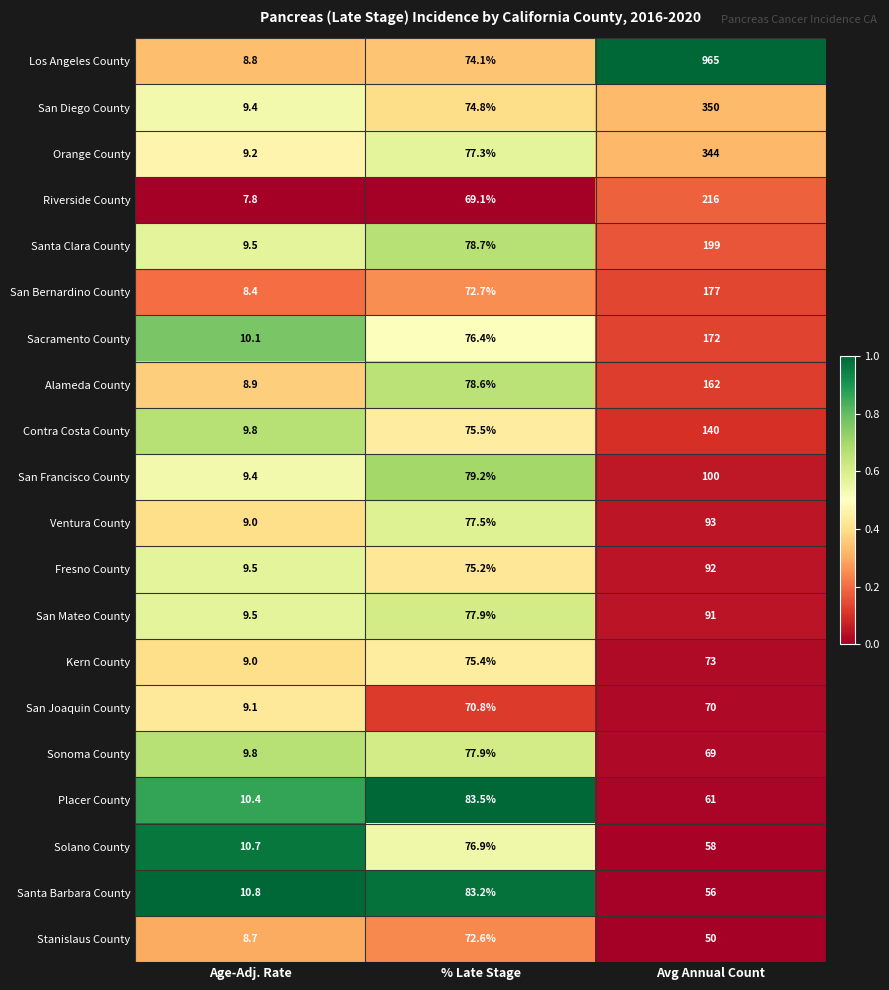

What is the sum of the Santa Barbara County values at Avg Annual Count and Age-Adj. Rate?

66.8